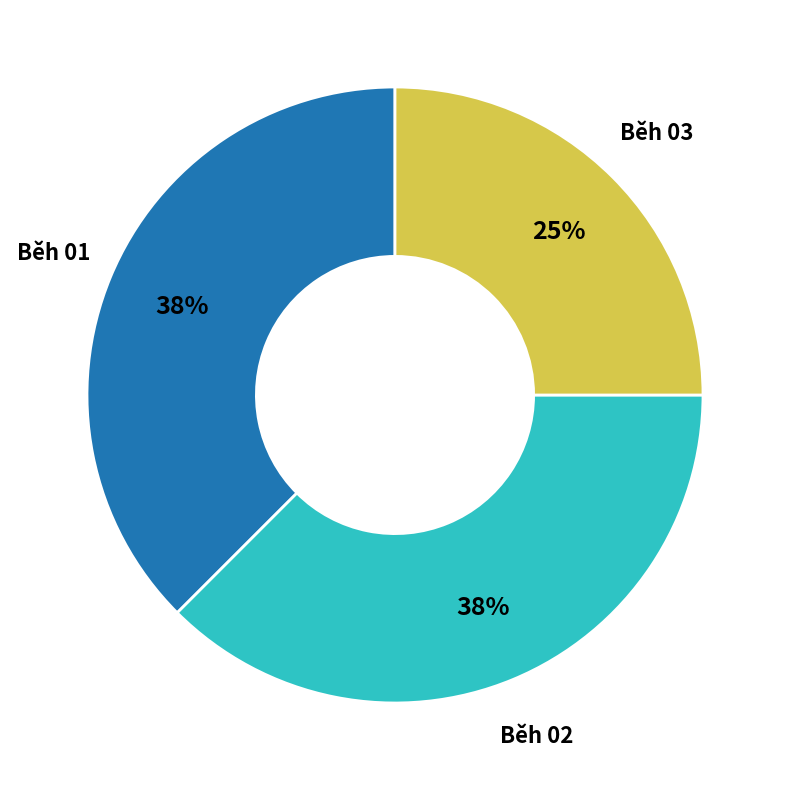

To the nearest percent, what is the average slice percentage?

33%